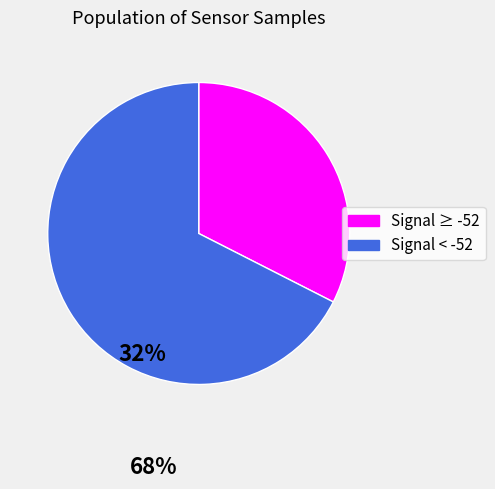

Is there any slice that represents more than half of the pie?

Yes